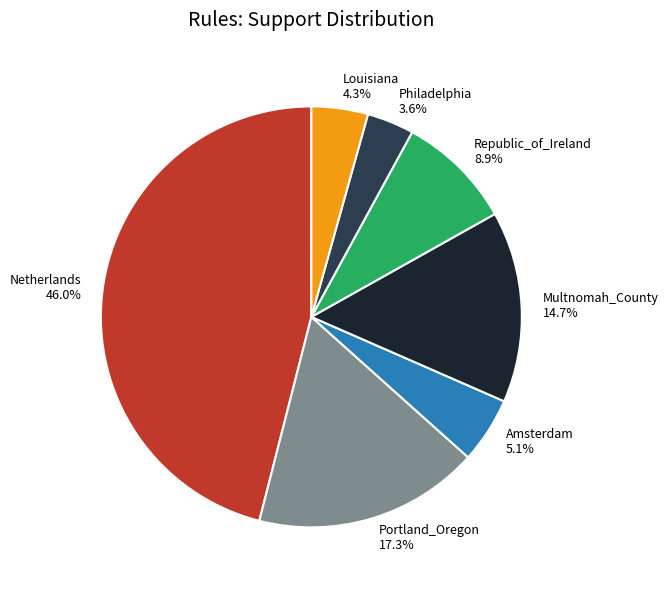

What portion of the pie excludes Amsterdam?

94.9%